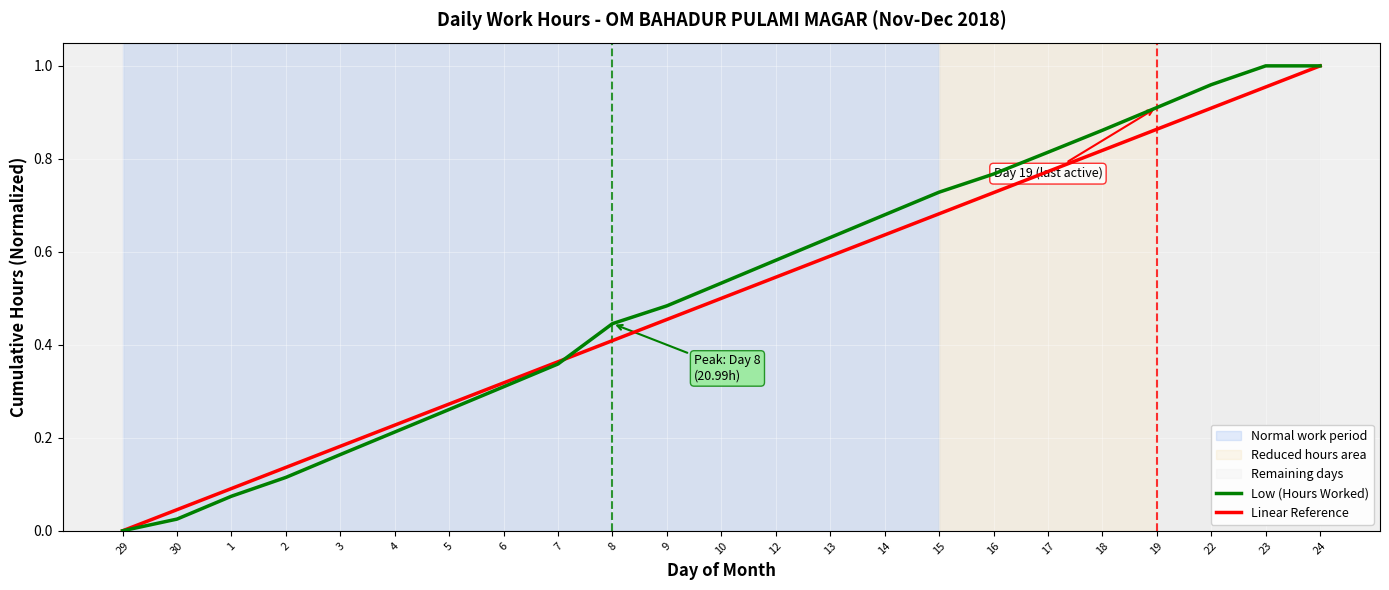

True or false: Linear Reference has more than 2 points higher than both neighbors.

False